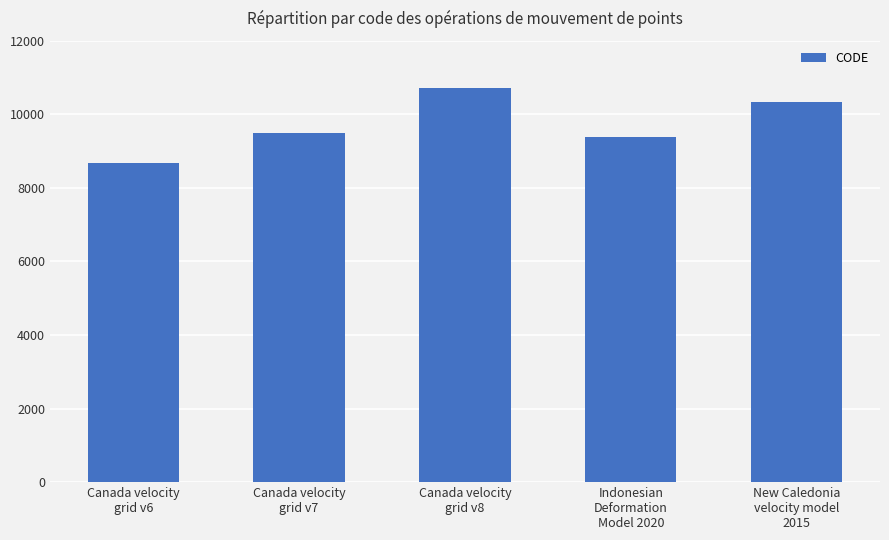

How many values are below 9483?

2